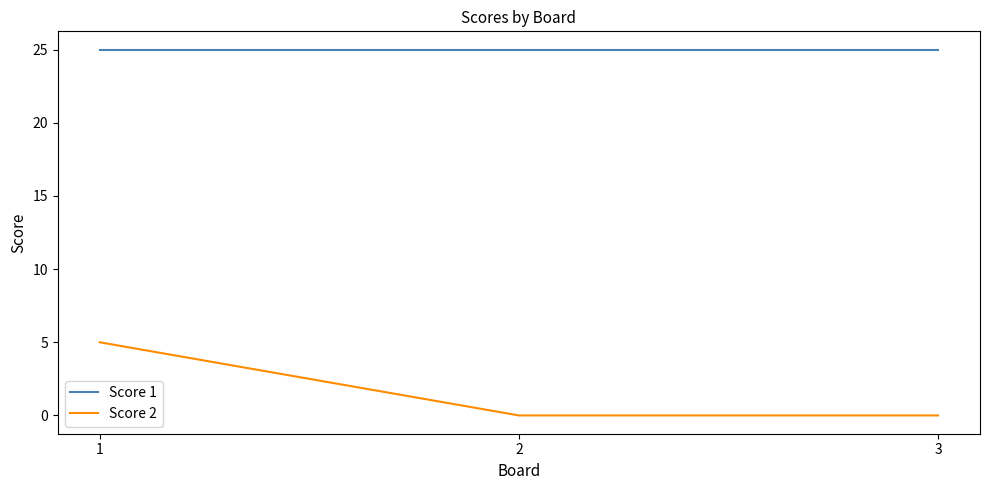

Is it true that Score 1 equals 38 at 3?

False